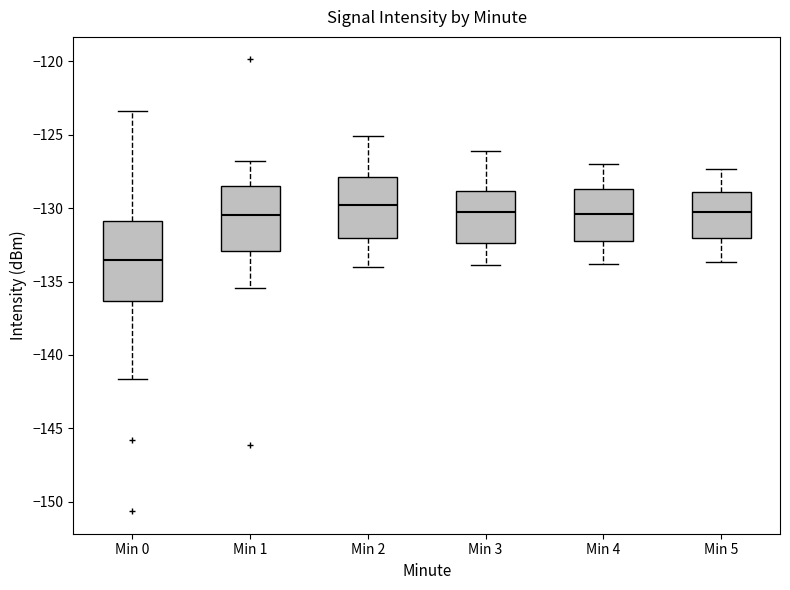

Reading left to right, transcribe this box plot: for each box, give where its median line is, the range the box spans, and where its two whiskers end, as read against the y-axis. The values are not printed on the chart, so give them approximately, as read against the axis.

Min 0: median -133.5, box -136.5 to -131.0, whiskers -141.5 to -123.5
Min 1: median -130.5, box -133.0 to -128.5, whiskers -135.5 to -127.0
Min 2: median -130.0, box -132.0 to -128.0, whiskers -134.0 to -125.0
Min 3: median -130.5, box -132.5 to -129.0, whiskers -134.0 to -126.0
Min 4: median -130.5, box -132.0 to -128.5, whiskers -134.0 to -127.0
Min 5: median -130.5, box -132.0 to -129.0, whiskers -133.5 to -127.5